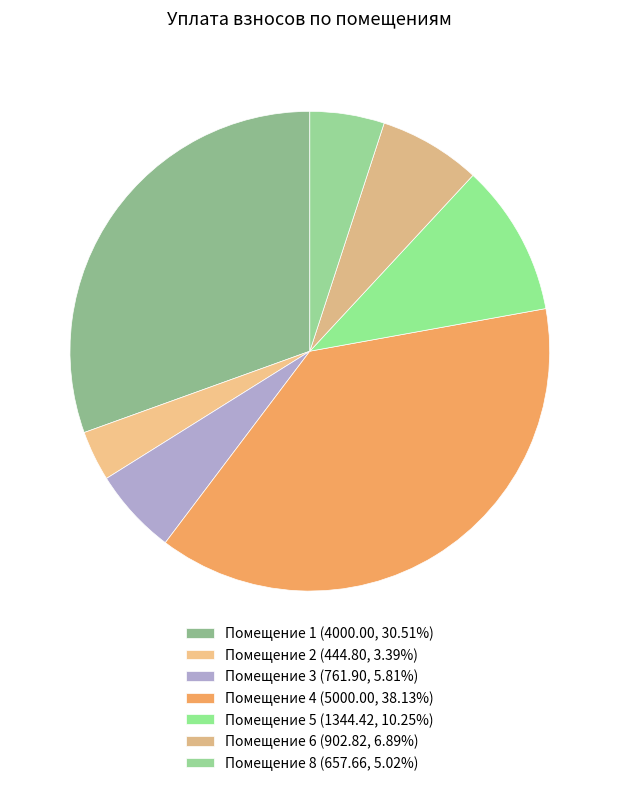

How many slices are in this pie chart?

7